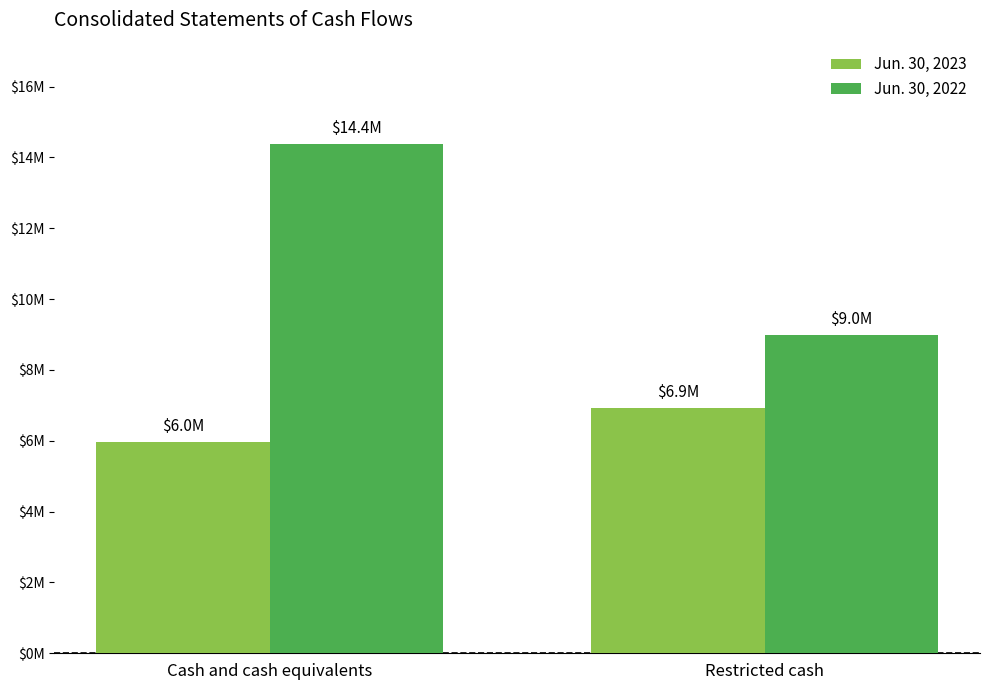

Which label corresponds to the smallest value in the chart?

Cash and cash equivalents